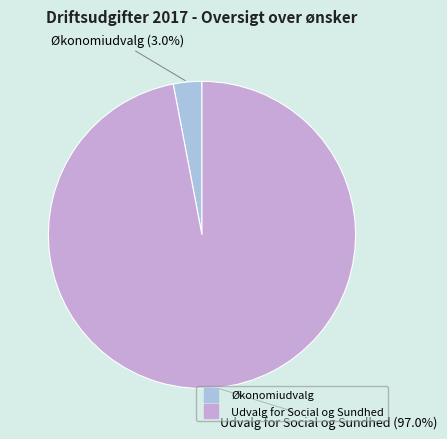

The Udvalg for Social og Sundhed slice represents 97% of the pie. True or false?

True